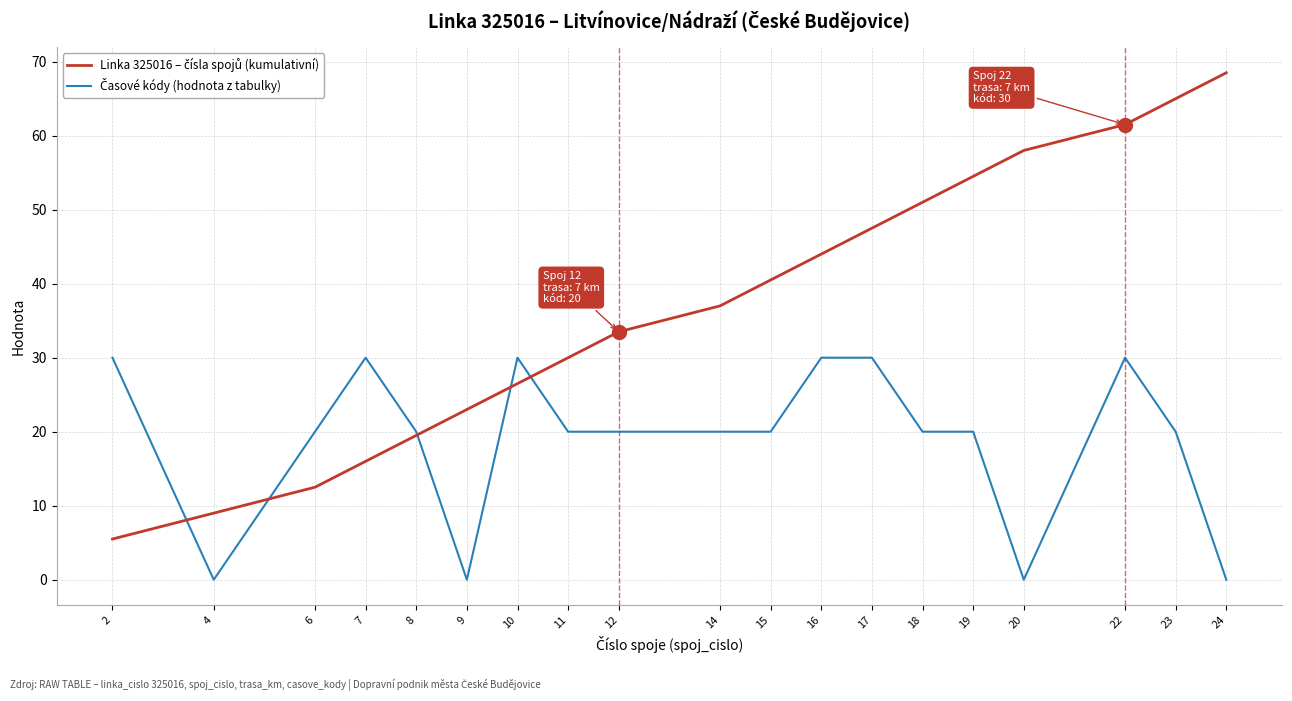

What is the spread (max minus min) of values at 19?

34.5